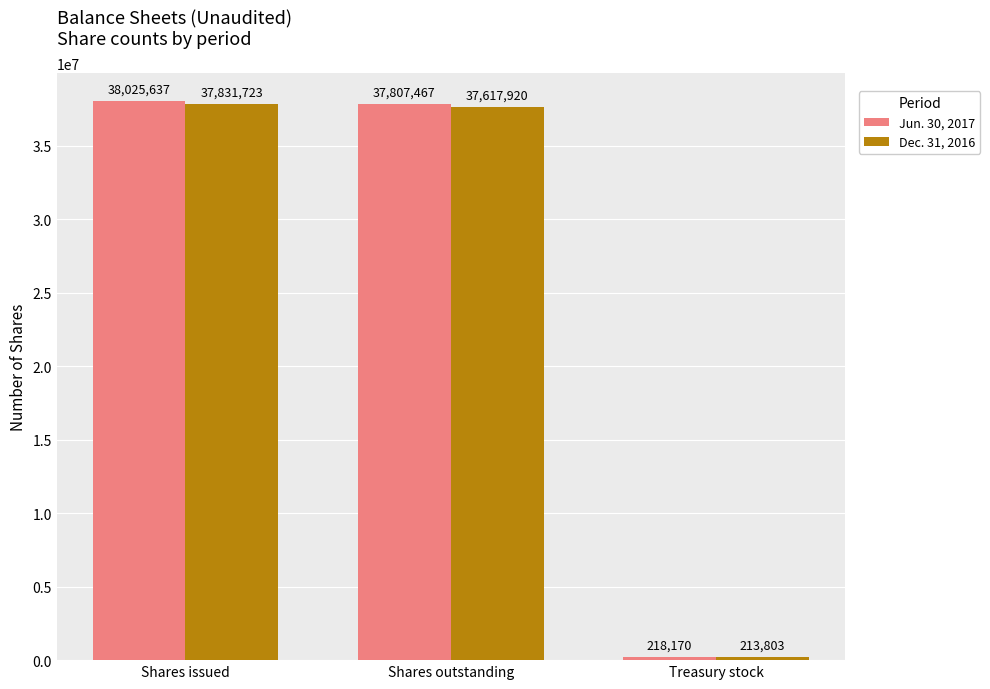

What are all the series names shown in the legend?

Jun. 30, 2017, Dec. 31, 2016